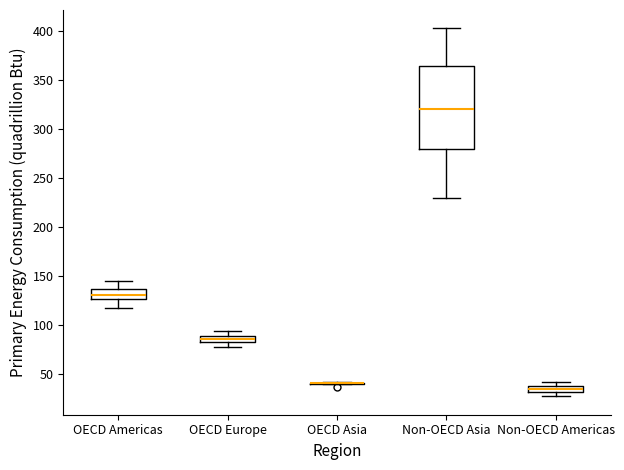

Which box is the tallest, from its lower edge to its upper edge?

Non-OECD Asia